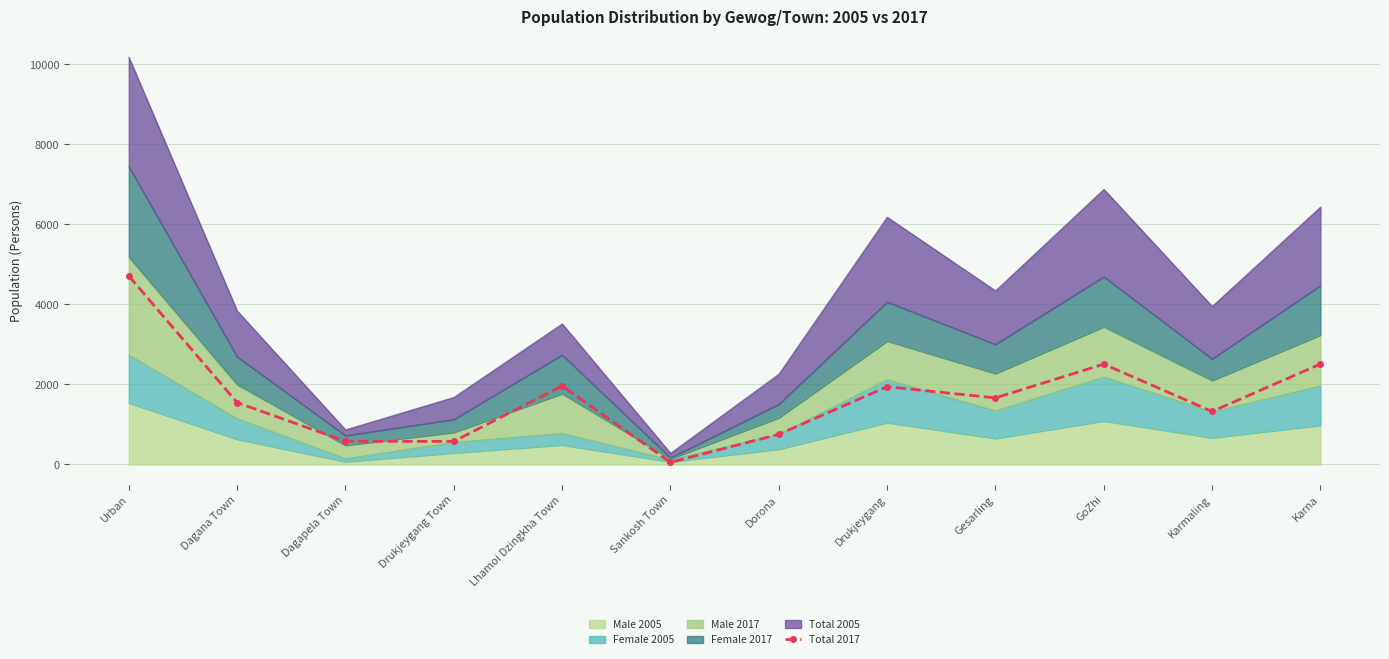

Where is the first local minimum?

Drukjeygang Town